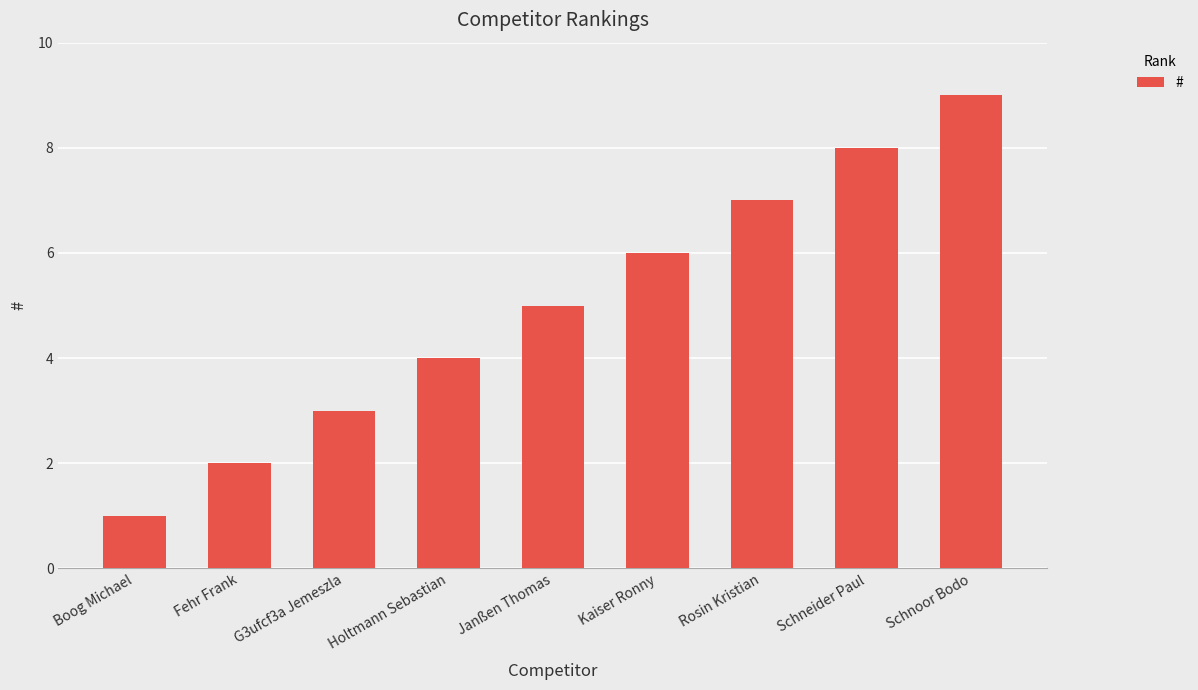

What is the change in value from Holtmann Sebastian to Schneider Paul?

+4